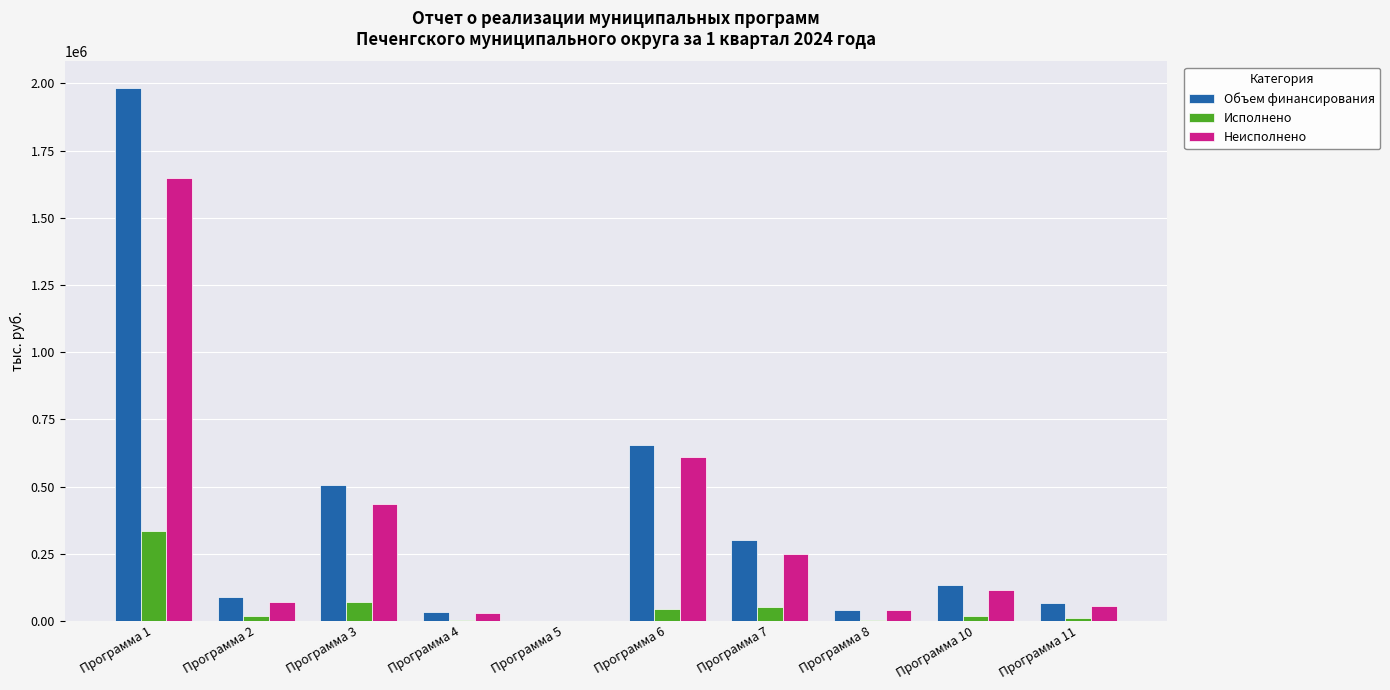

At which label is Исполнено closest to 168013?

Программа 3